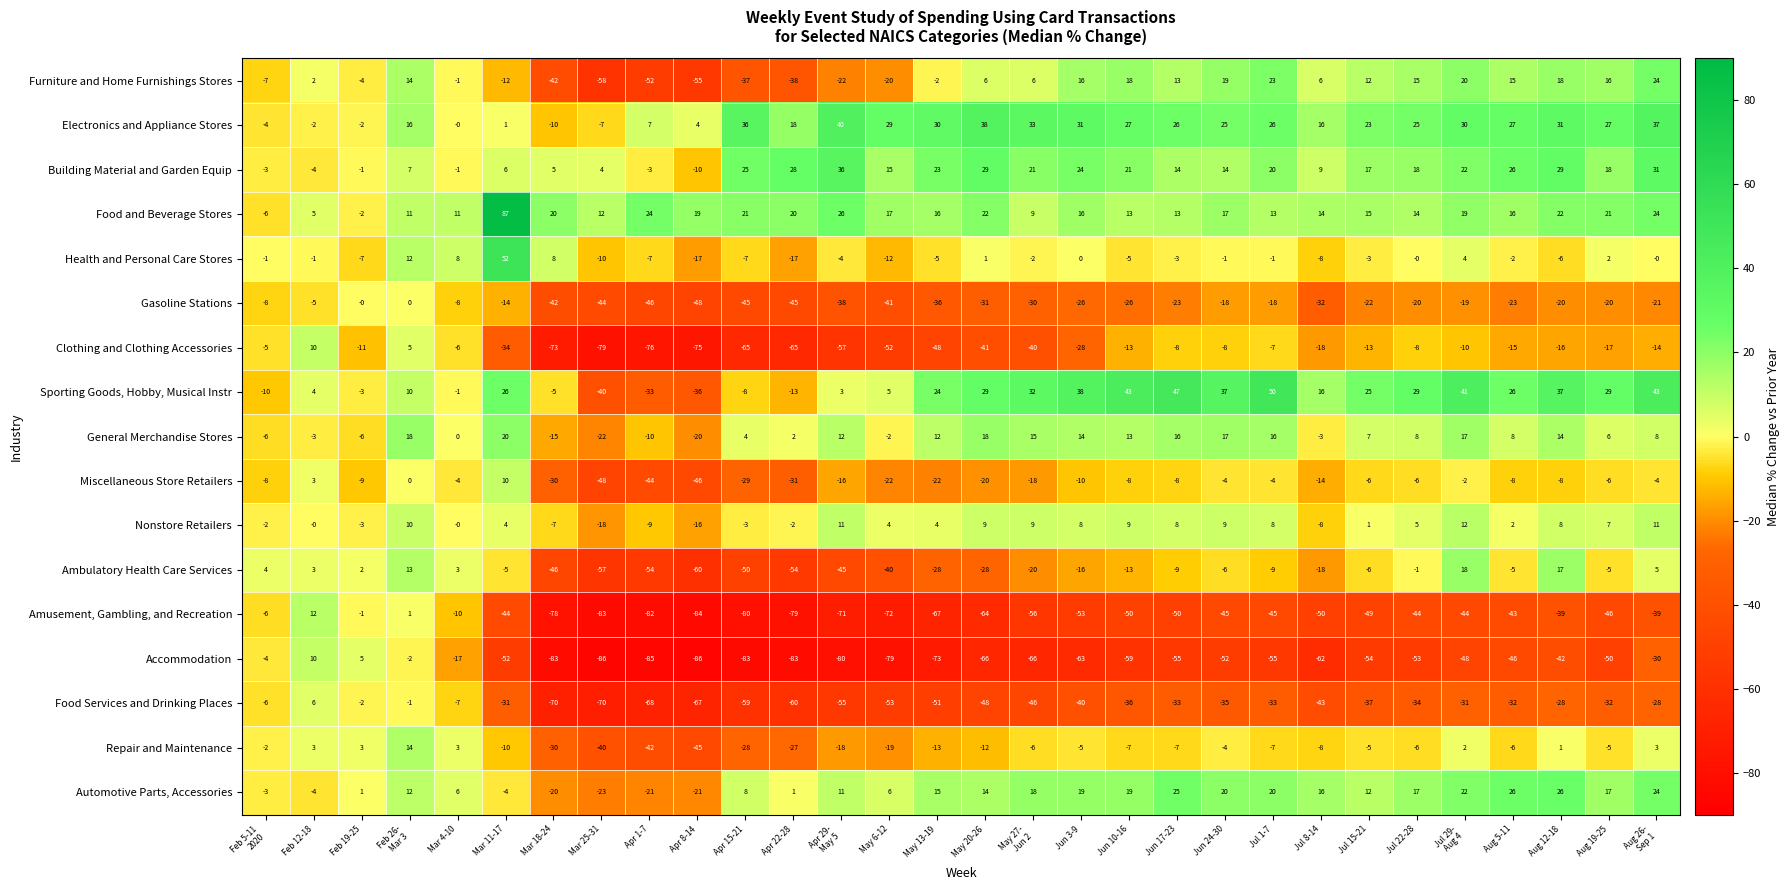

What is the spread (max minus min) of values at Mar 11-17?

139